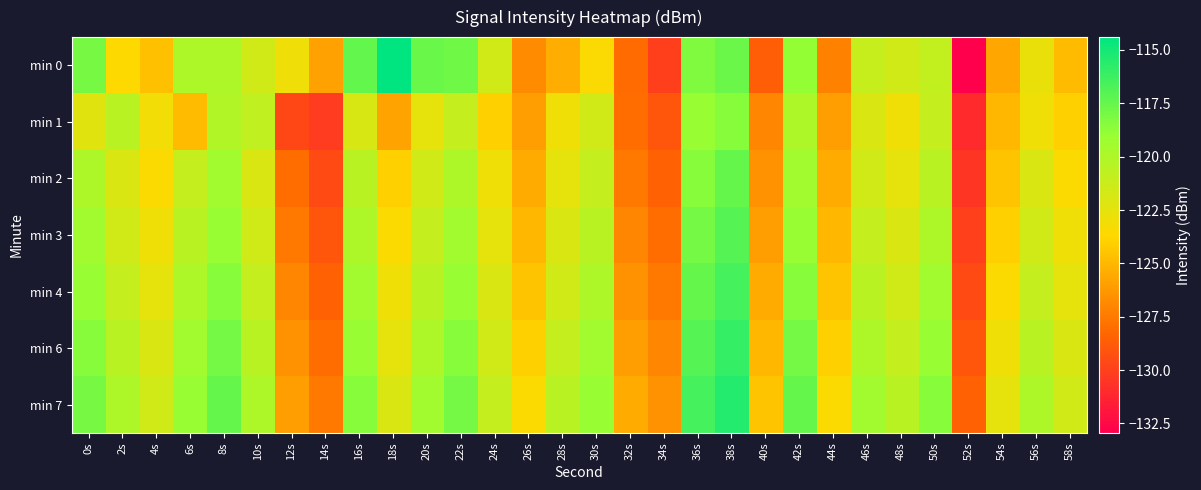

At which category is the sum across all series the highest?

38s